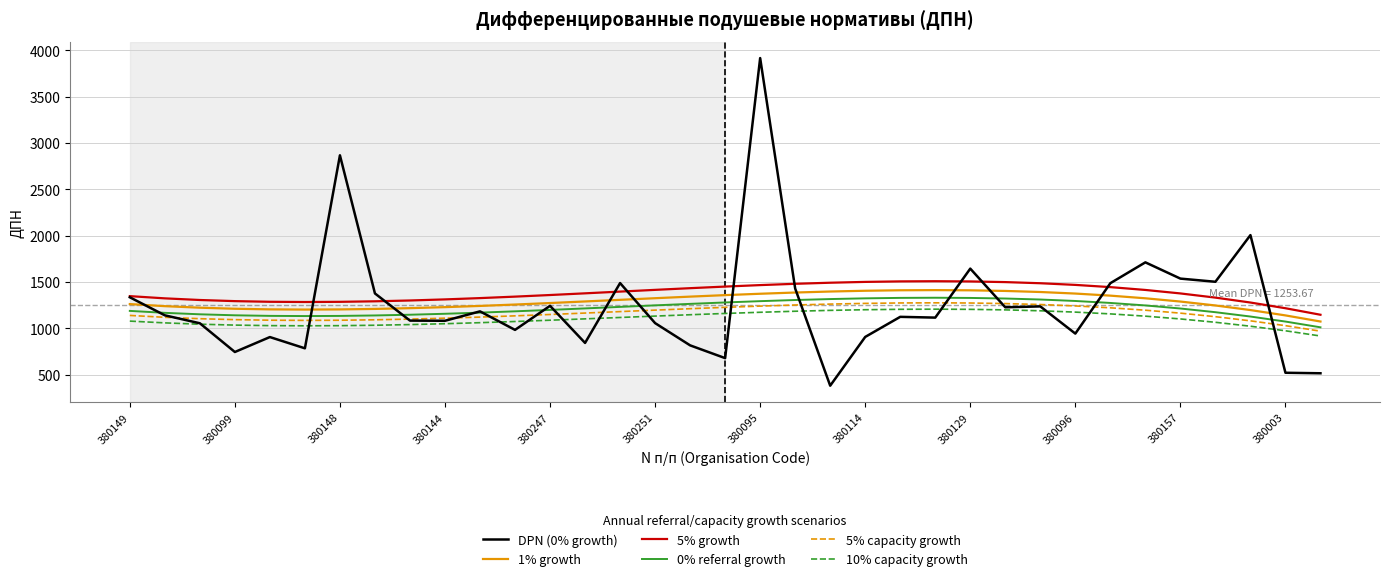

Which series has the widest spread of values?

DPN (0% growth)